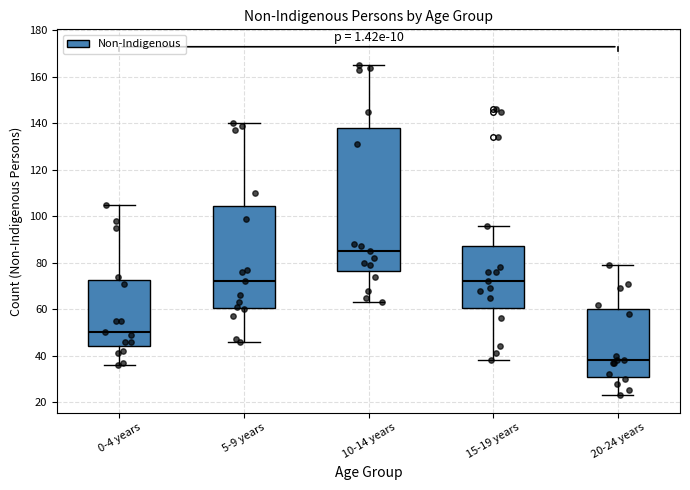

Reading left to right, read every box against the y-axis: the position of its median line, the range the box covers, and the ends of its whiskers. The values are not printed on the chart, so give them approximately, as read against the axis.

0-4 years: median 50, box 44 to 72, whiskers 36 to 106
5-9 years: median 72, box 60 to 104, whiskers 46 to 140
10-14 years: median 86, box 76 to 138, whiskers 64 to 166
15-19 years: median 72, box 60 to 88, whiskers 38 to 96
20-24 years: median 38, box 32 to 60, whiskers 24 to 80